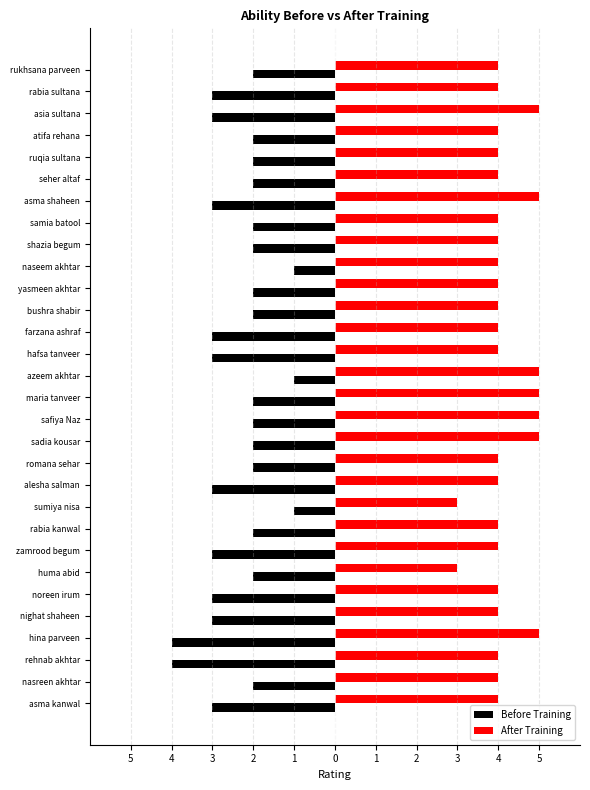

What are all the series names shown in the legend?

Before Training, After Training